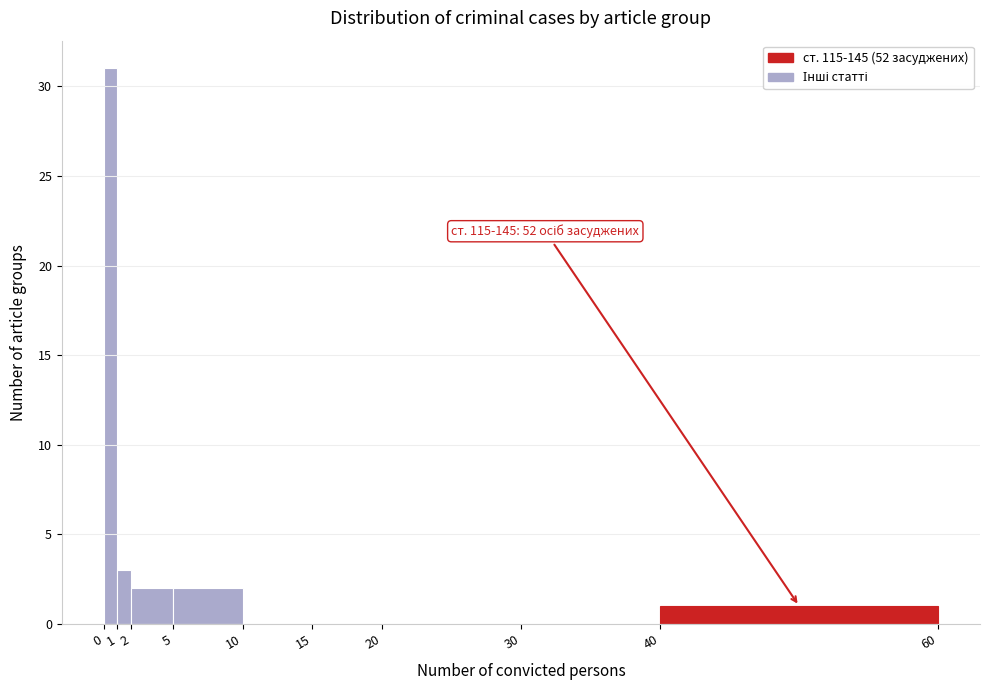

Over which range of the x-axis is the bar tallest?

0 to 1